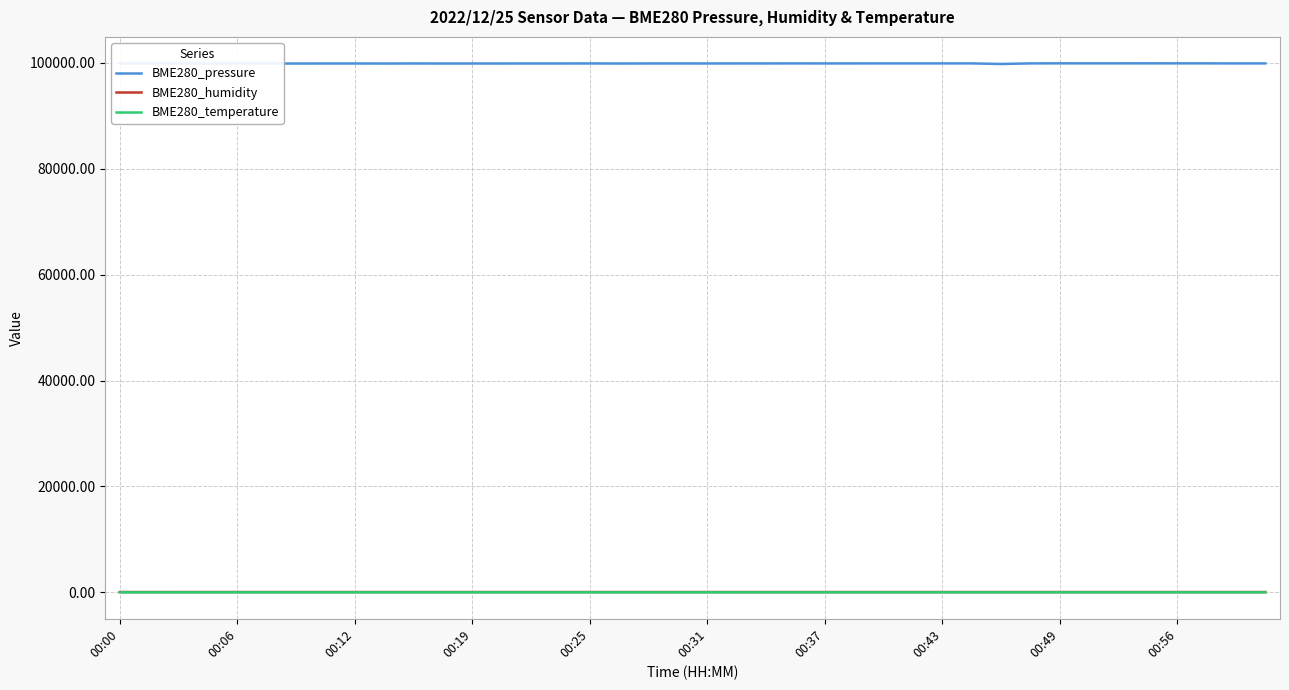

Which series has the widest spread of values?

BME280_pressure